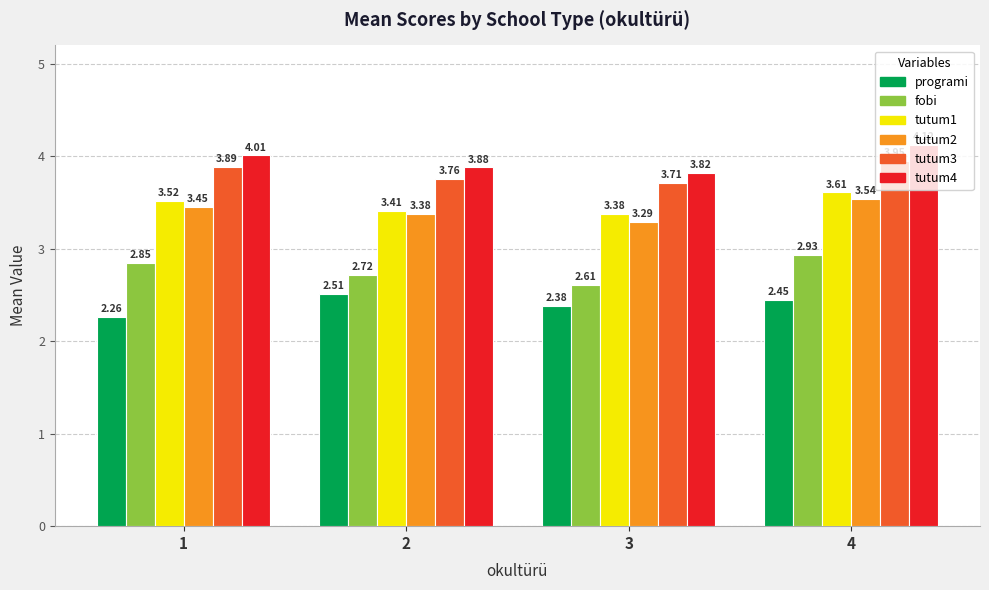

What are all the series names shown in the legend?

programi, fobi, tutum1, tutum2, tutum3, tutum4